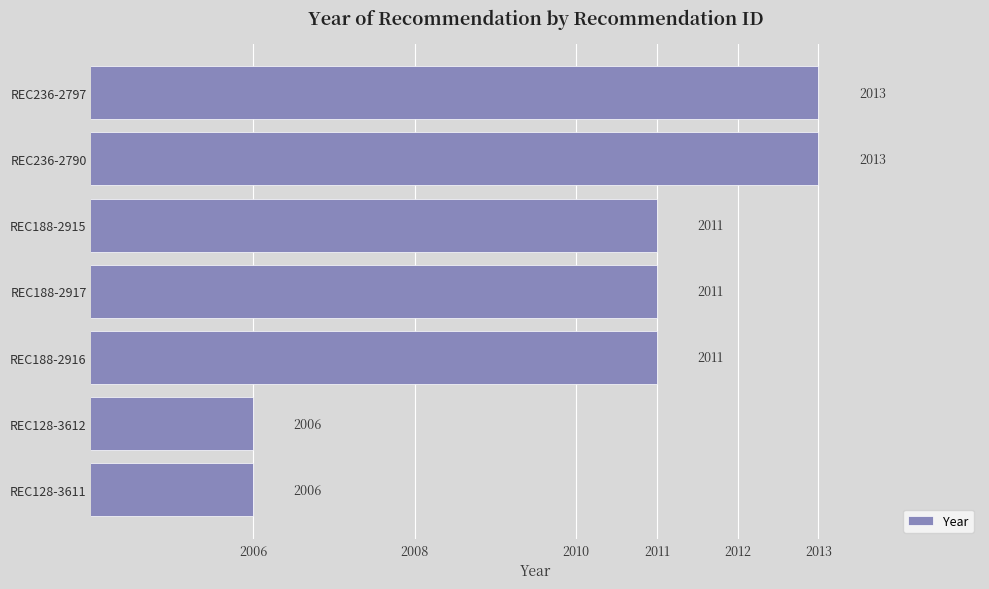

Are the bars horizontal?

Yes